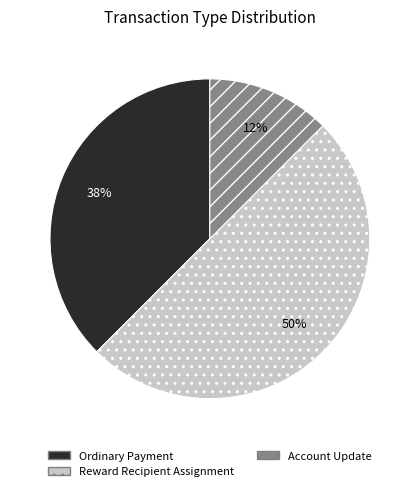

Count the number of slices in the pie.

3